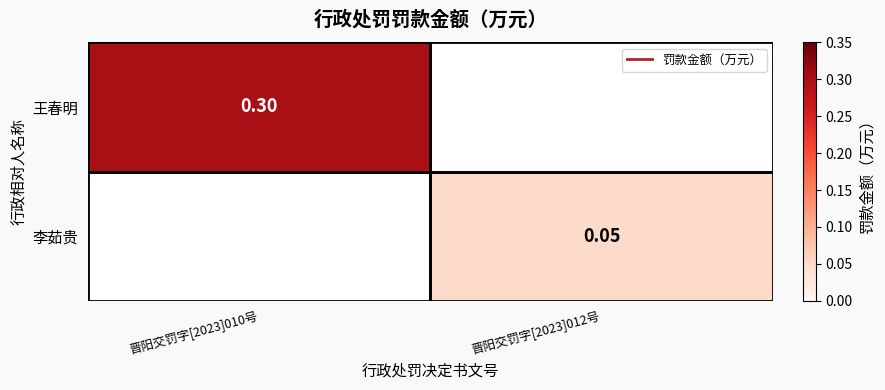

How many categories are shown in the chart?

2